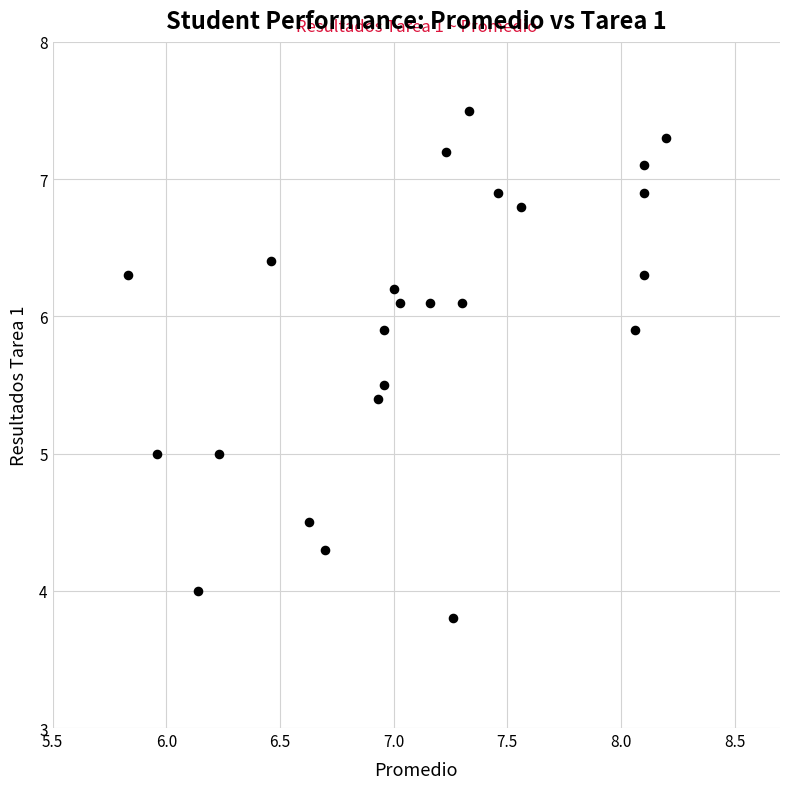

What is the range of Y values (max minus min)?

3.7